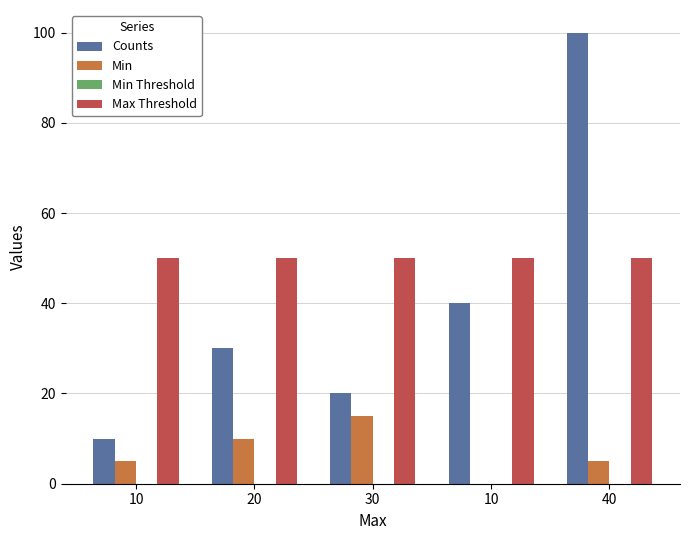

Rank the categories by Min value from highest to lowest.

30, 20, 10, 40, 10